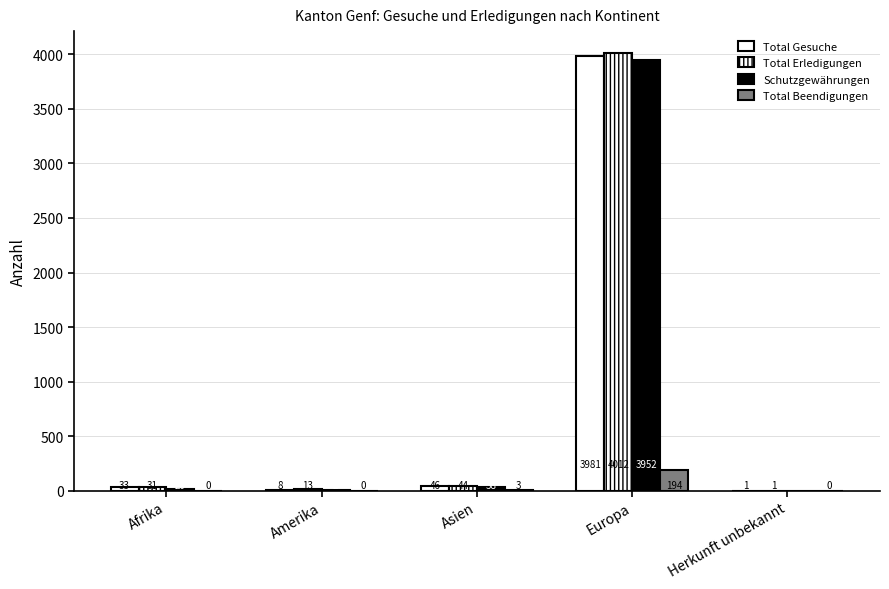

Which series has the widest spread of values?

Total Erledigungen